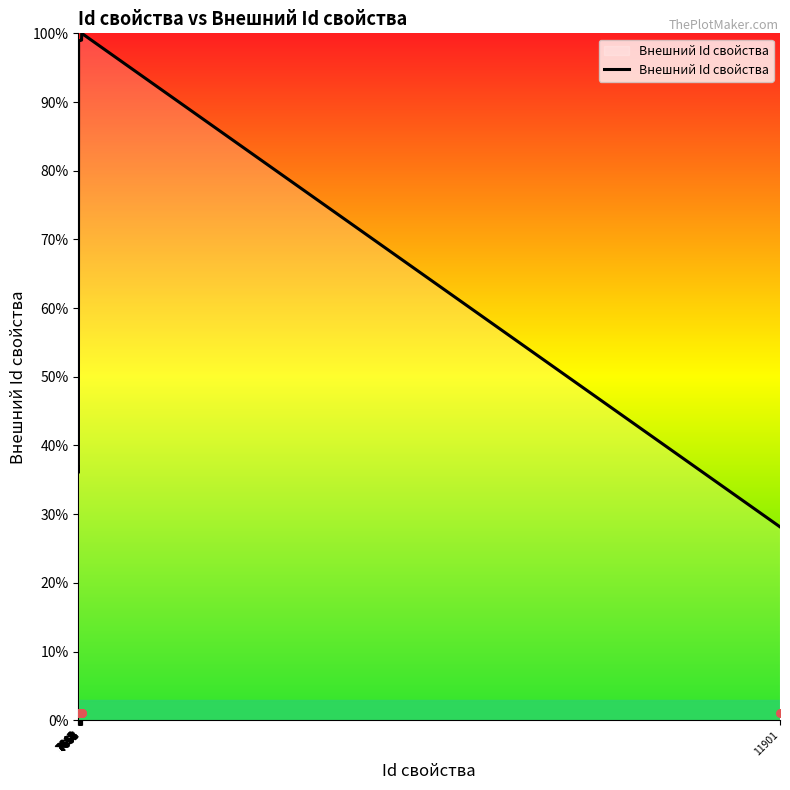

Which has a higher value, 7656 or 7666?

7666